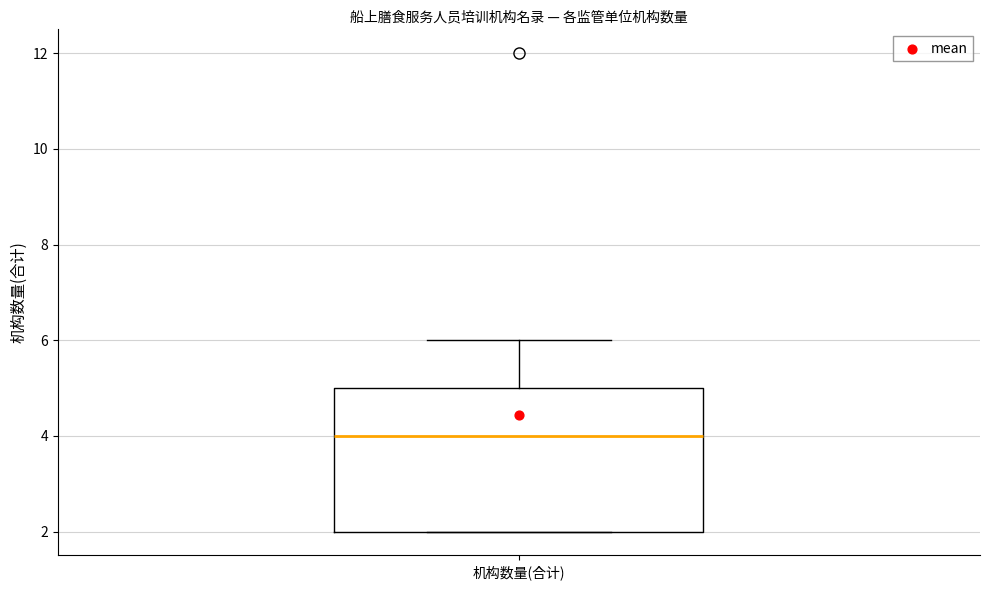

Transcribe this box plot: give where the median line is, the range the box spans, and where the two whiskers end, as read against the y-axis. The values are not printed on the chart, so give them approximately, as read against the axis.

median 4, box 2 to 5, whiskers 2 to 6